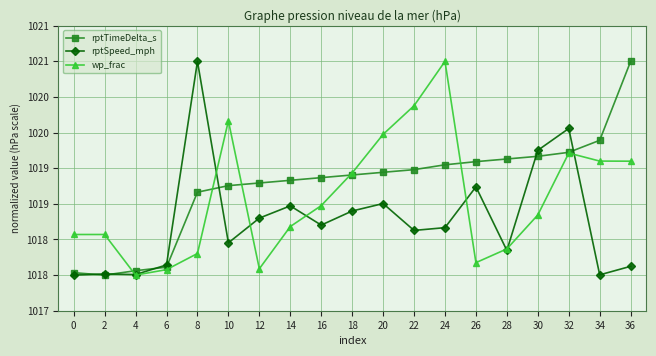

What is the difference between the second highest and minimum values in the rptSpeed_mph series?

2.1